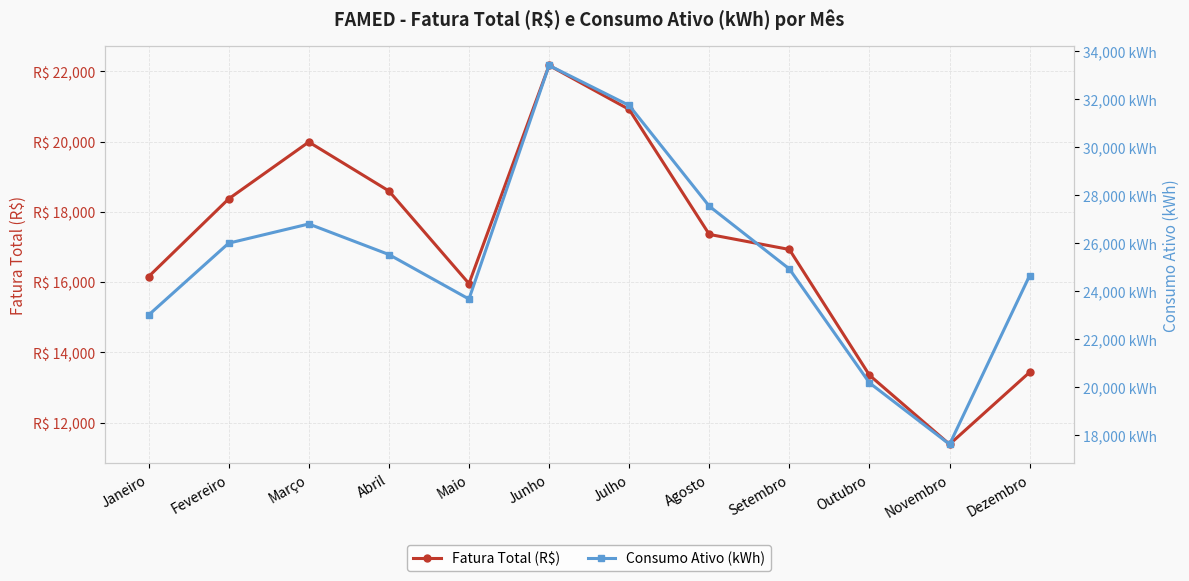

What is the difference between the Fatura Total (R$) values at Fevereiro and Março?

1618.7